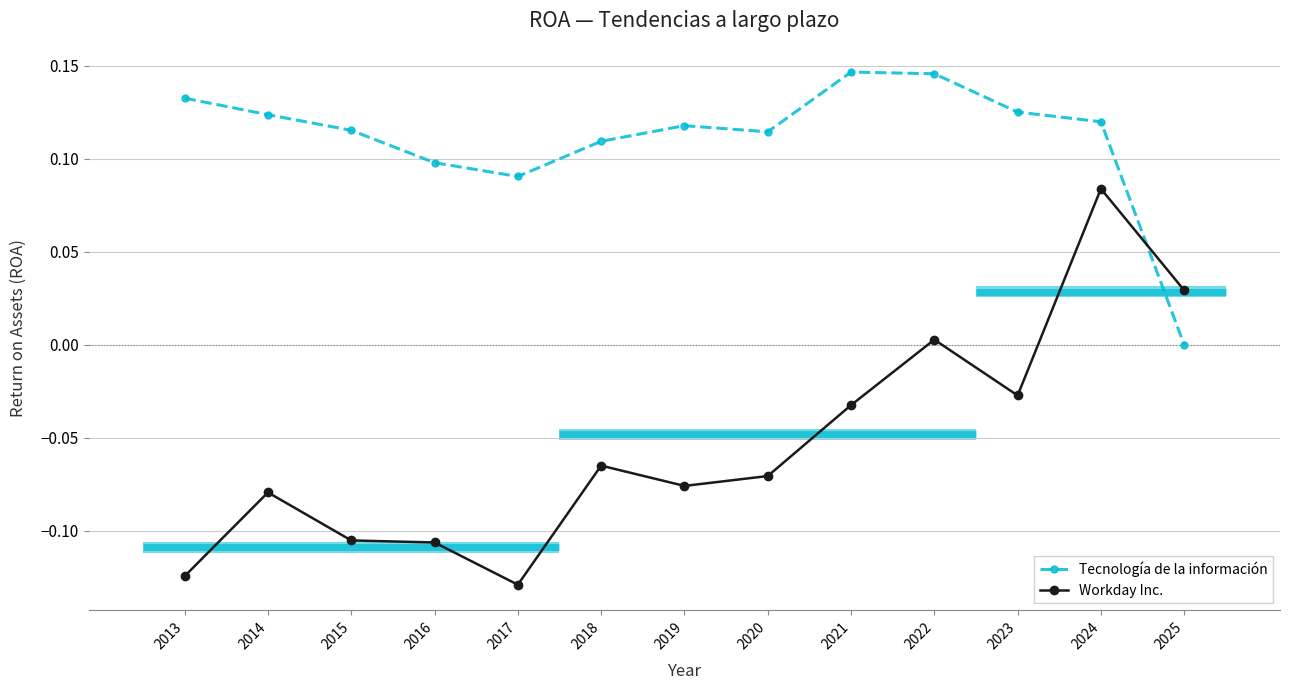

Between 2013 and 2017, which is larger?

2013